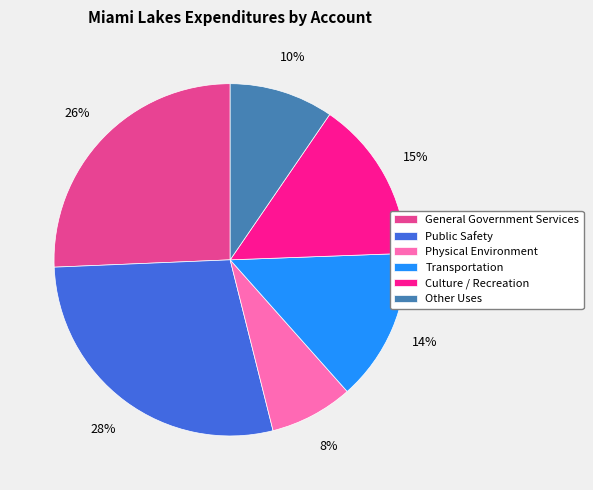

To the nearest percent, what is the average slice percentage?

17%